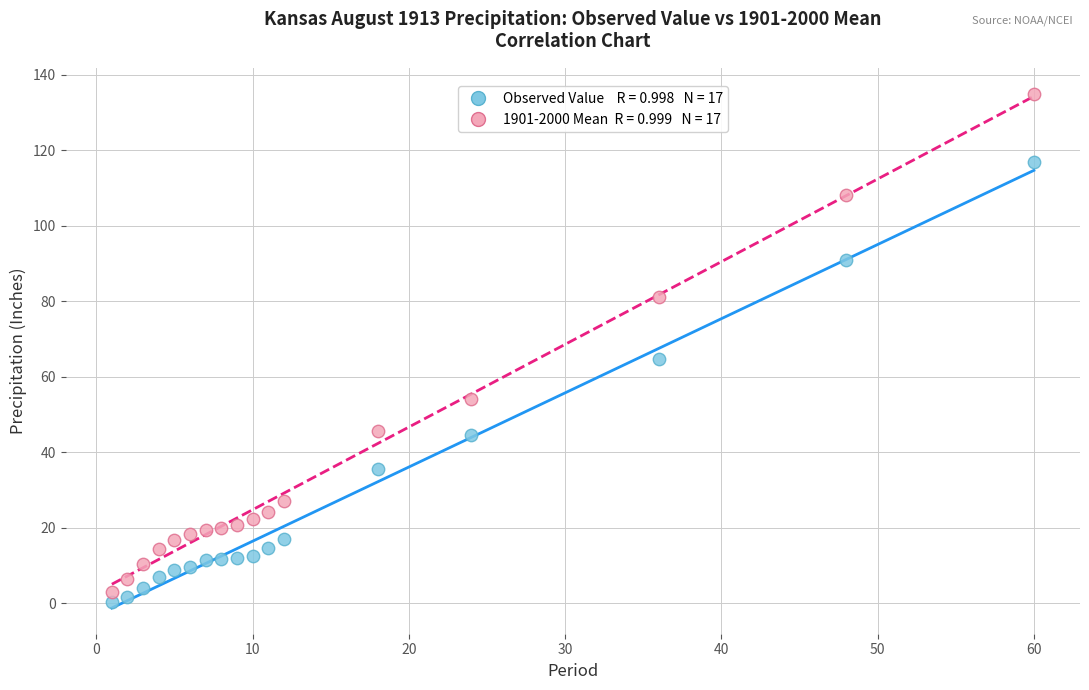

Across all series, what Y value is closest to 67?

64.8